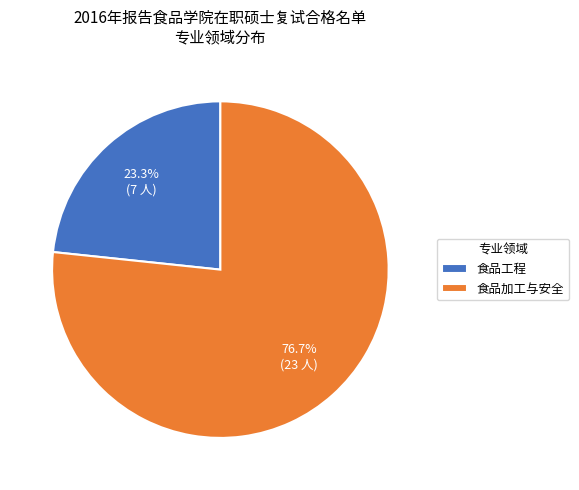

Which has a higher value, 食品加工与安全 or 食品工程?

食品加工与安全